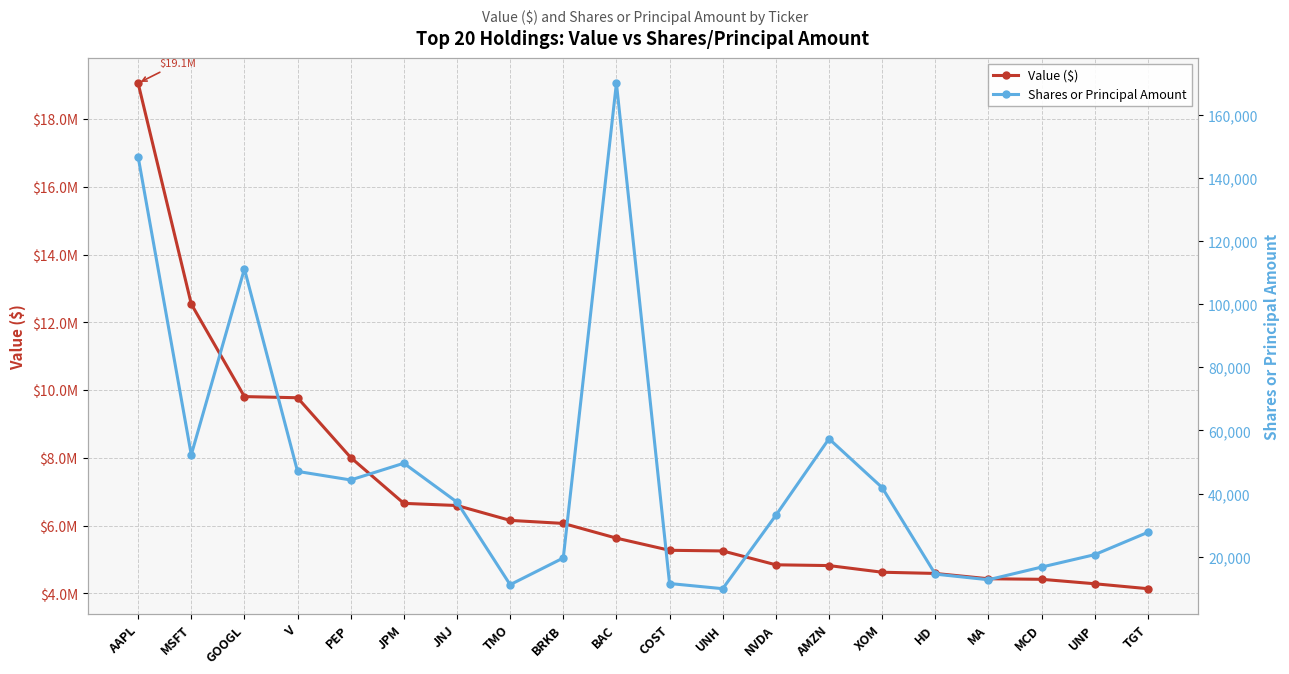

True or false: Shares or Principal Amount has a value of 11200 at MCD.

False